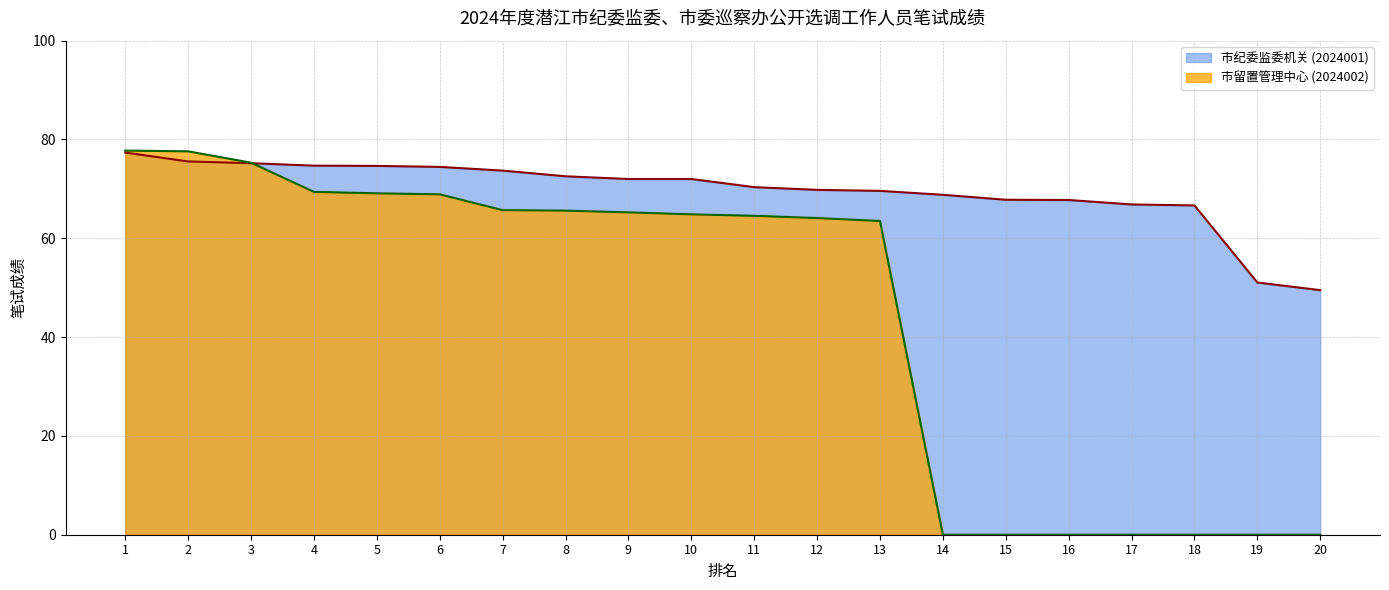

How many data points in 市留置管理中心 (2024002) are less than 64?

8